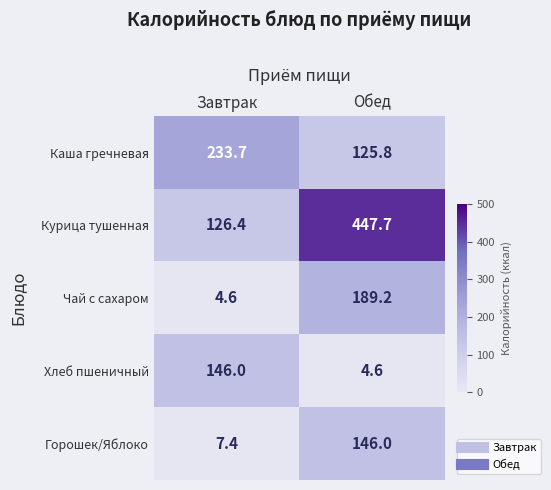

Which series changed the most between Завтрак and Обед?

Курица тушенная